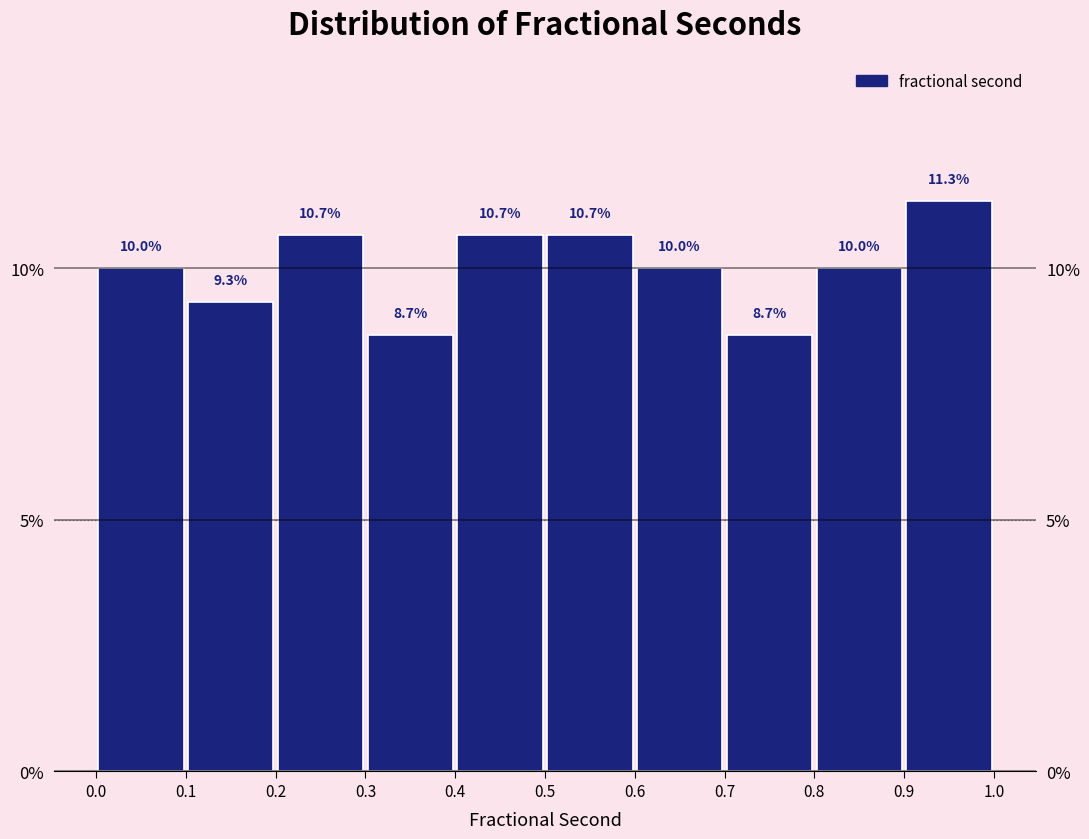

Reading left to right, transcribe this chart: for each bar, give the range it covers on the x-axis and its height.

0.0 to 0.1: 10.0
0.1 to 0.2: 9.3
0.2 to 0.3: 10.7
0.3 to 0.4: 8.7
0.4 to 0.5: 10.7
0.5 to 0.6: 10.7
0.6 to 0.7: 10.0
0.7 to 0.8: 8.7
0.8 to 0.9: 10.0
0.9 to 1.0: 11.3